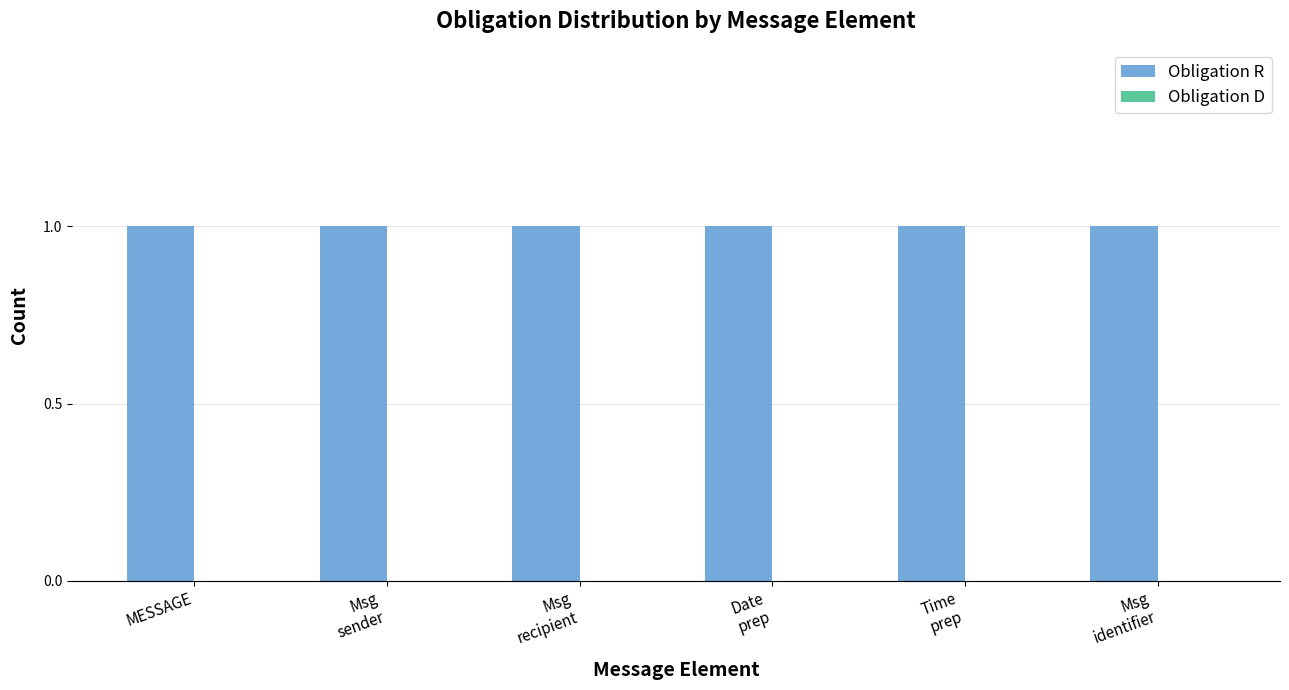

What is the spread (max minus min) of values at Msg
recipient?

1